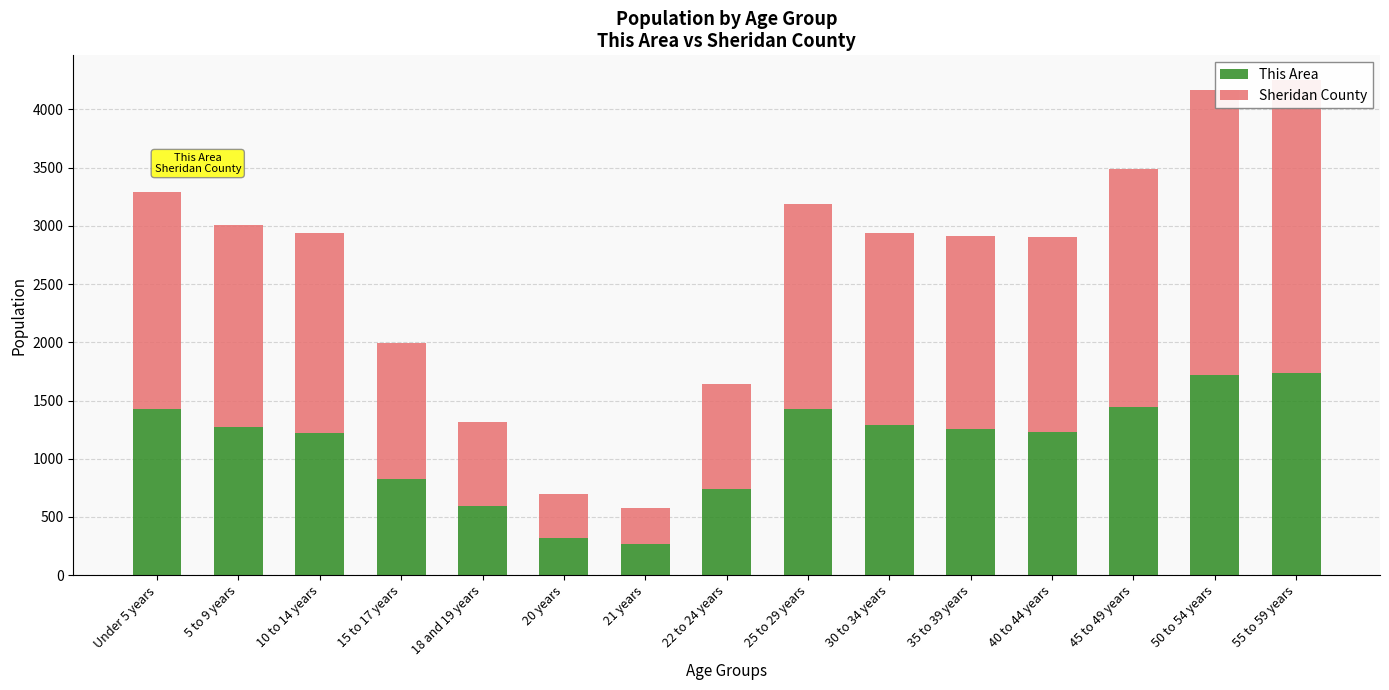

What is the difference between the This Area values at 30 to 34 years and 10 to 14 years?

68